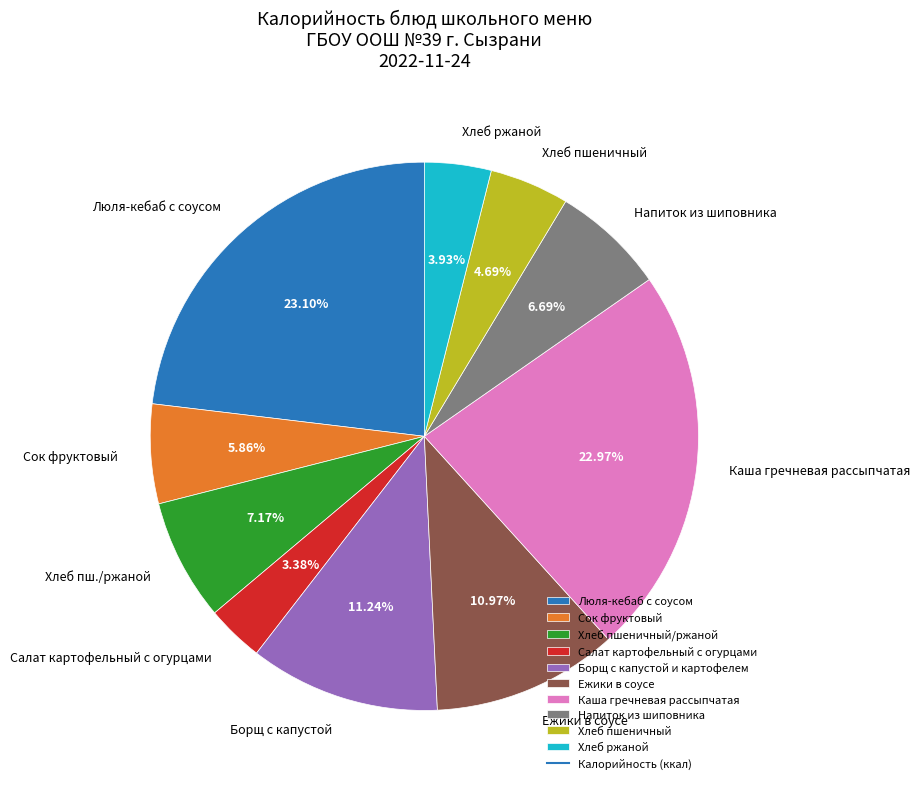

Does any single category account for the majority?

No